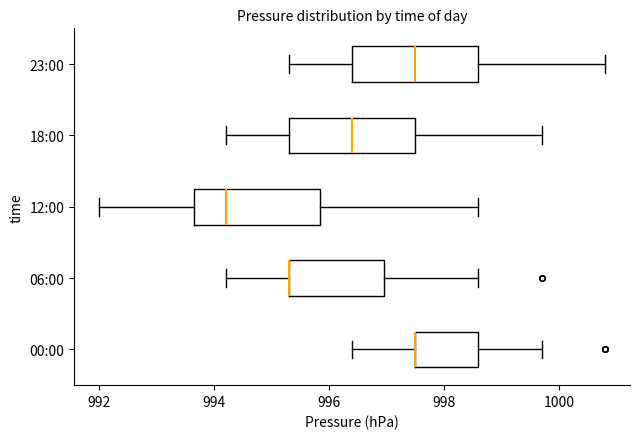

Reading bottom to top, transcribe this box plot: for each box, give where its median line is, the range the box spans, and where its two whiskers end, as read against the x-axis. The values are not printed on the chart, so give them approximately, as read against the axis.

00:00: median 997.6 (drawn on the box's left edge), box 997.6 to 998.6, whiskers 996.4 to 999.8
06:00: median 995.4 (drawn on the box's left edge), box 995.4 to 997.0, whiskers 994.2 to 998.6
12:00: median 994.2, box 993.6 to 995.8, whiskers 992.0 to 998.6
18:00: median 996.4, box 995.4 to 997.6, whiskers 994.2 to 999.8
23:00: median 997.6, box 996.4 to 998.6, whiskers 995.4 to 1000.8